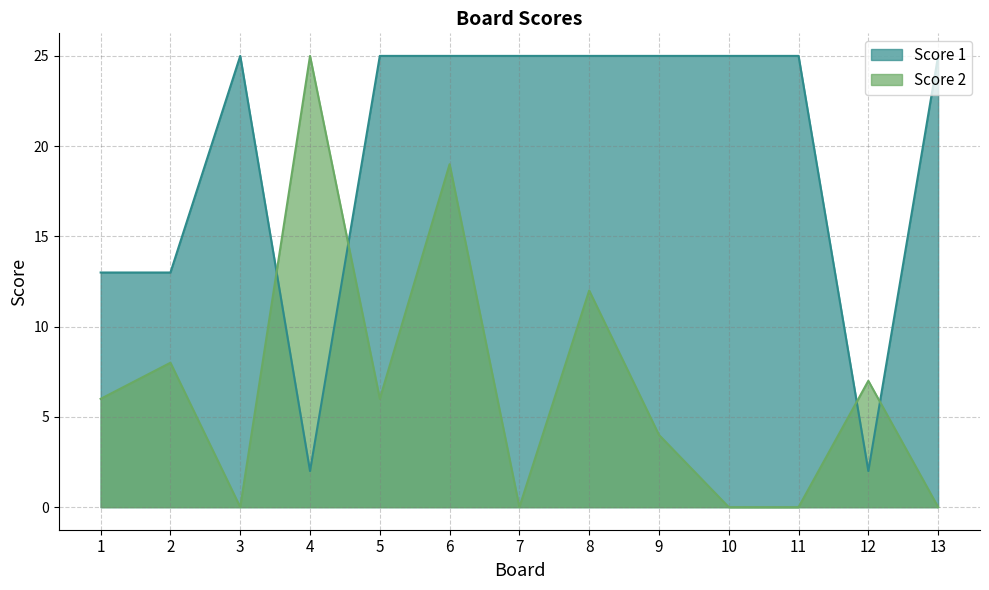

Does the chart display data point markers on the line(s)?

No